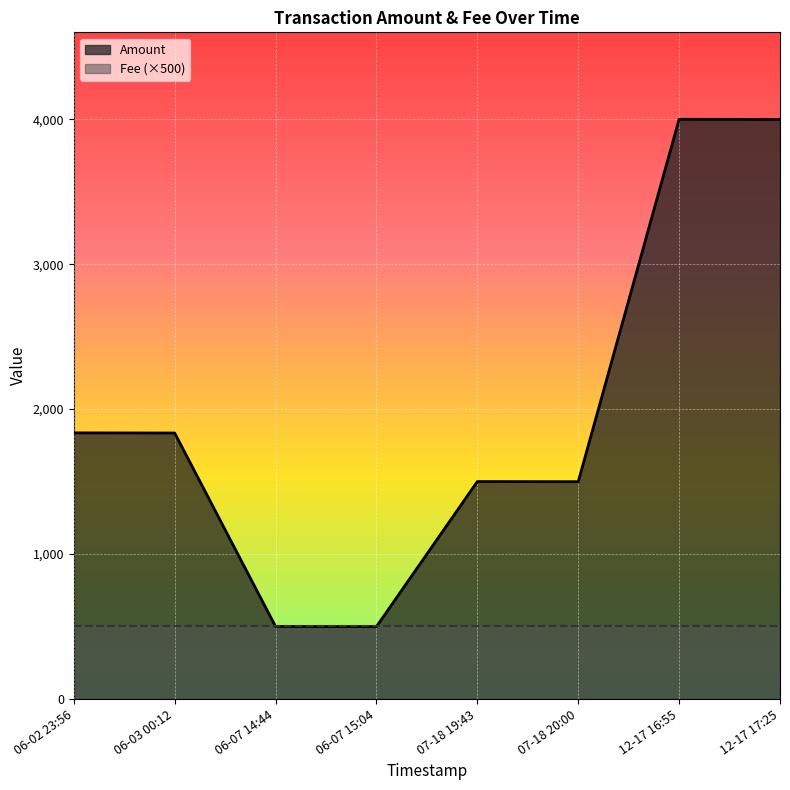

True or false: Fee has more than 0 interior local peaks.

False